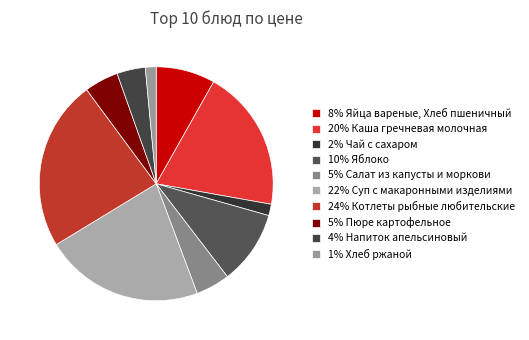

How many segments does this pie chart have?

10